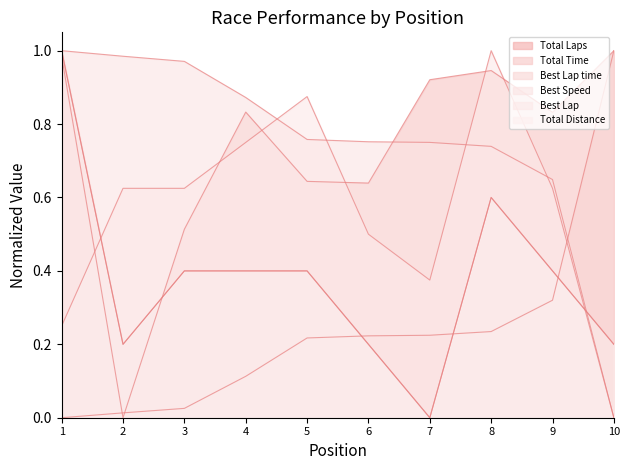

What is the value of the Best Speed point at the 9th from the left?

0.6